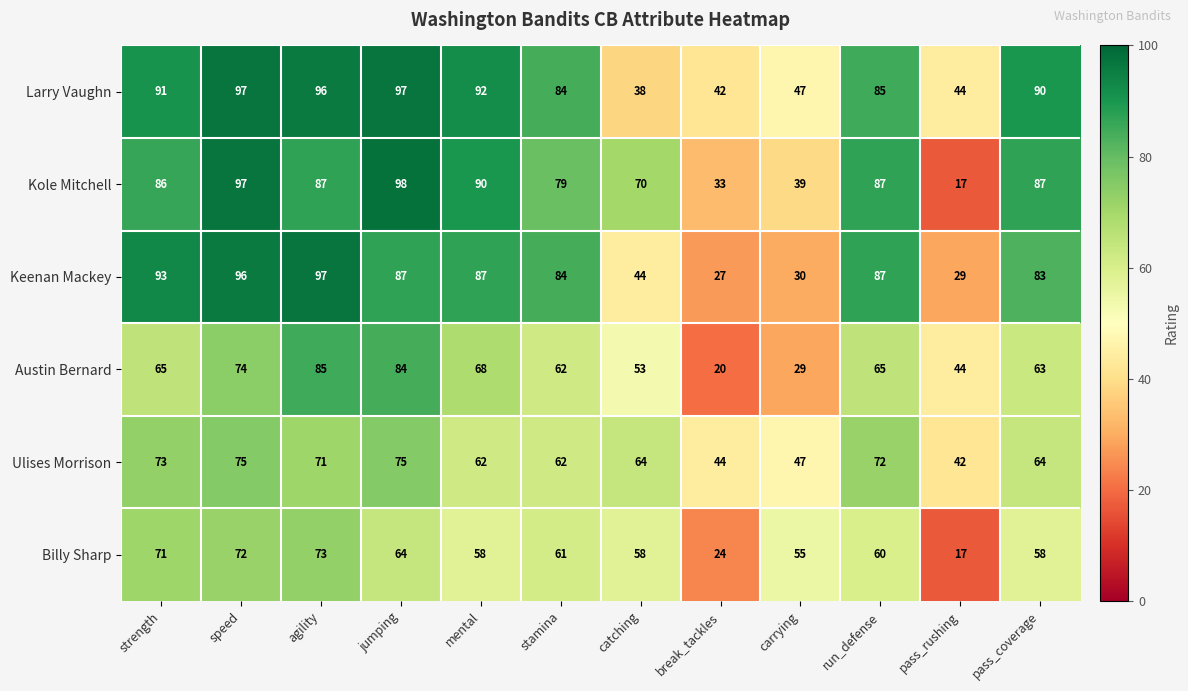

Which category has the lowest value in the Billy Sharp series?

pass_rushing